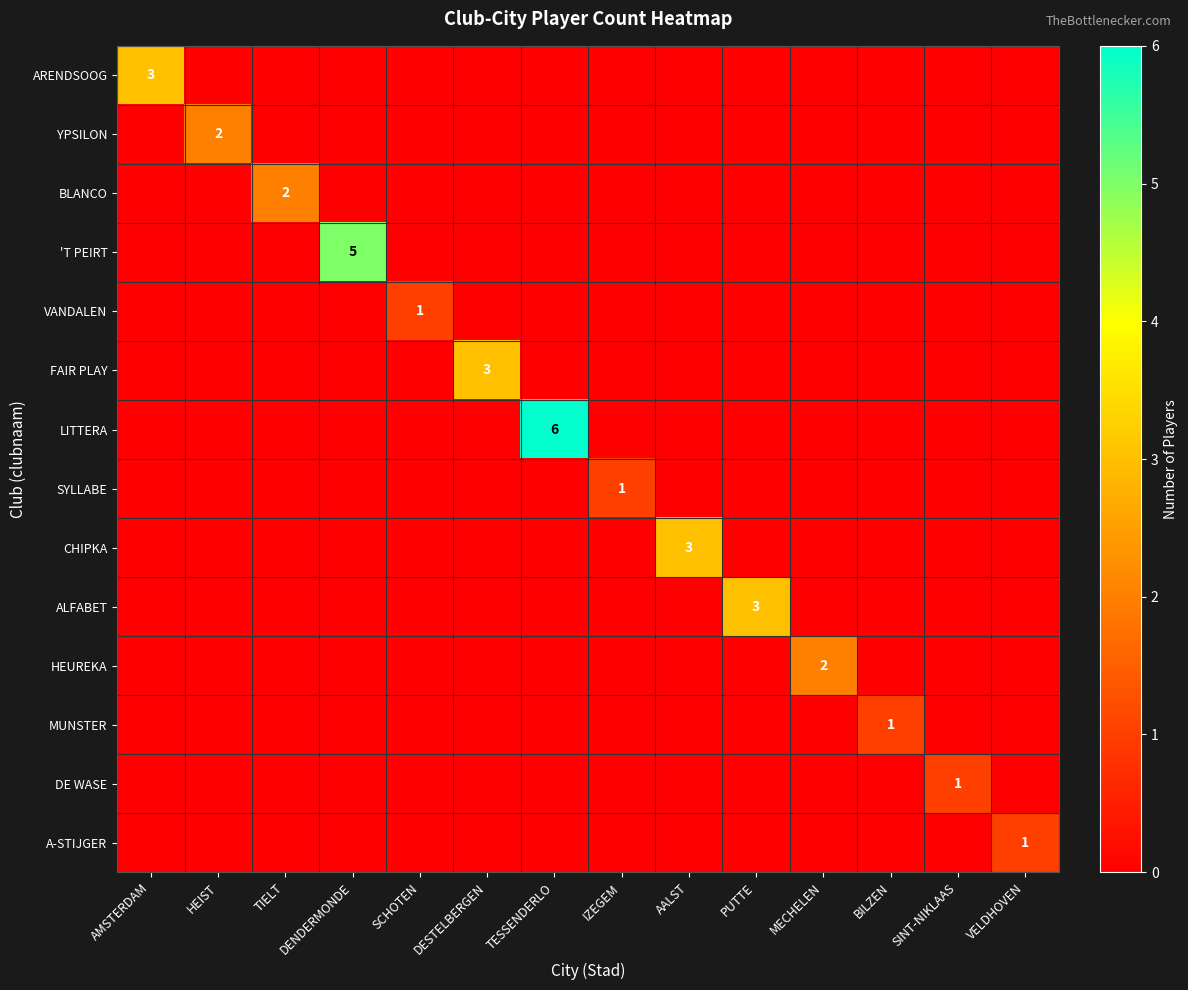

What is the total value across all series at BILZEN?

1